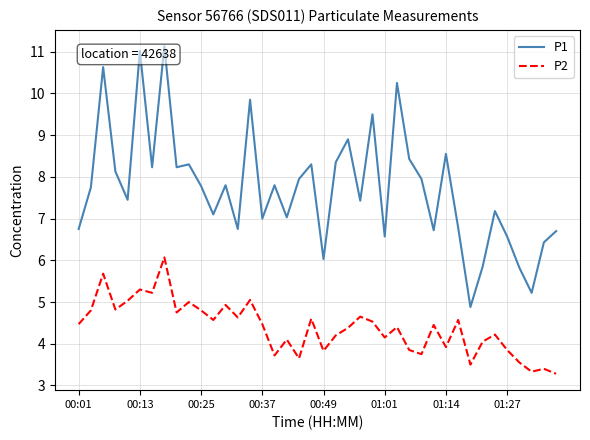

True or false: P1 and P2 intersect in this chart.

False